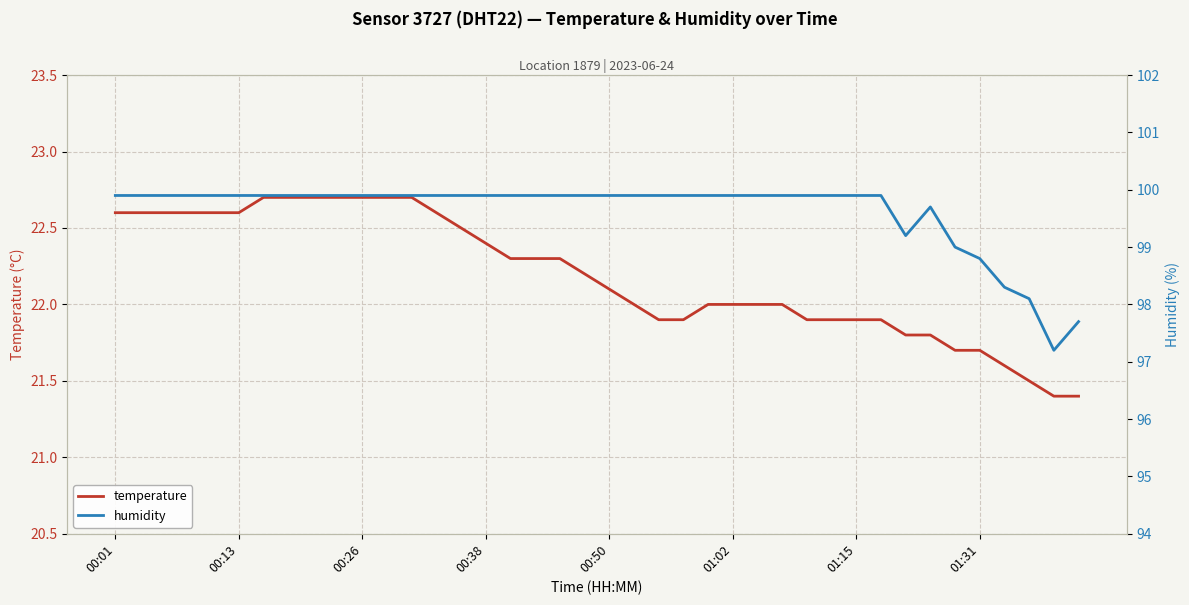

How many data points in temperature are above 22?

21